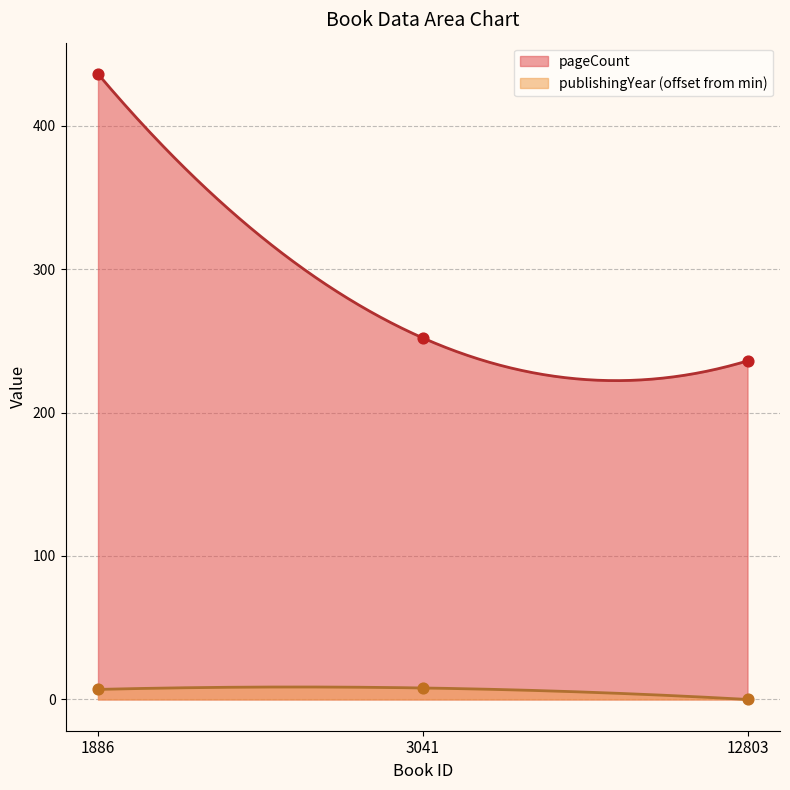

Which series contains the lowest Y value?

publishingYear